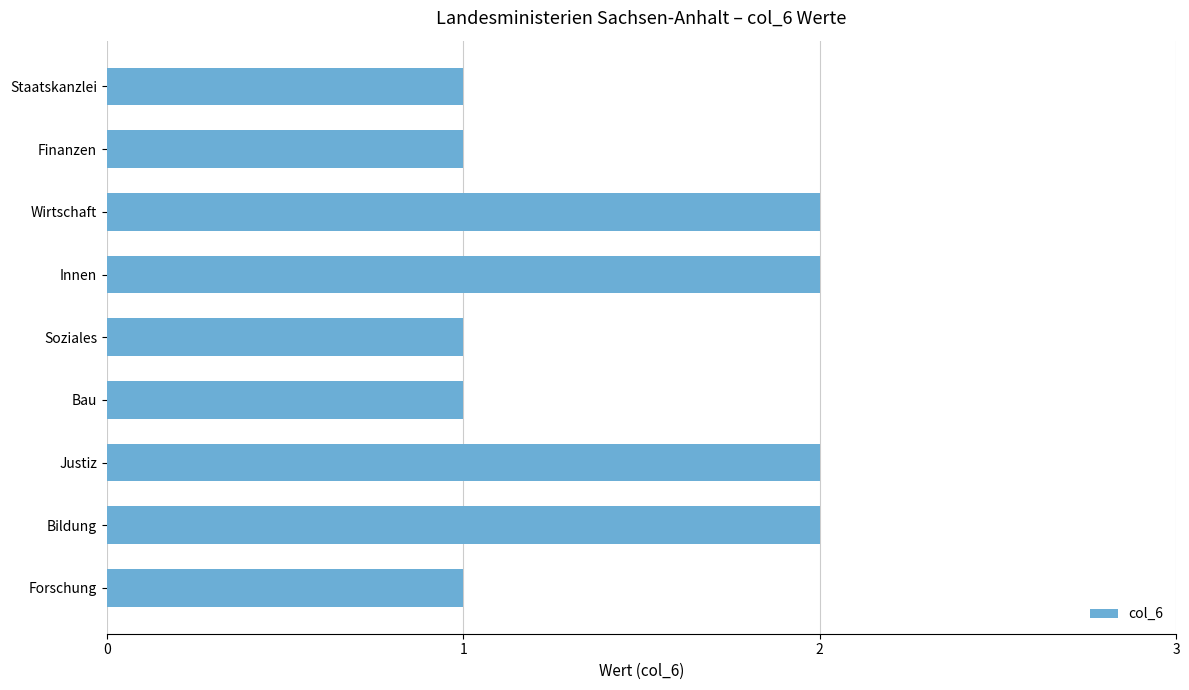

Which has a higher value, Wirtschaft or Soziales?

Wirtschaft